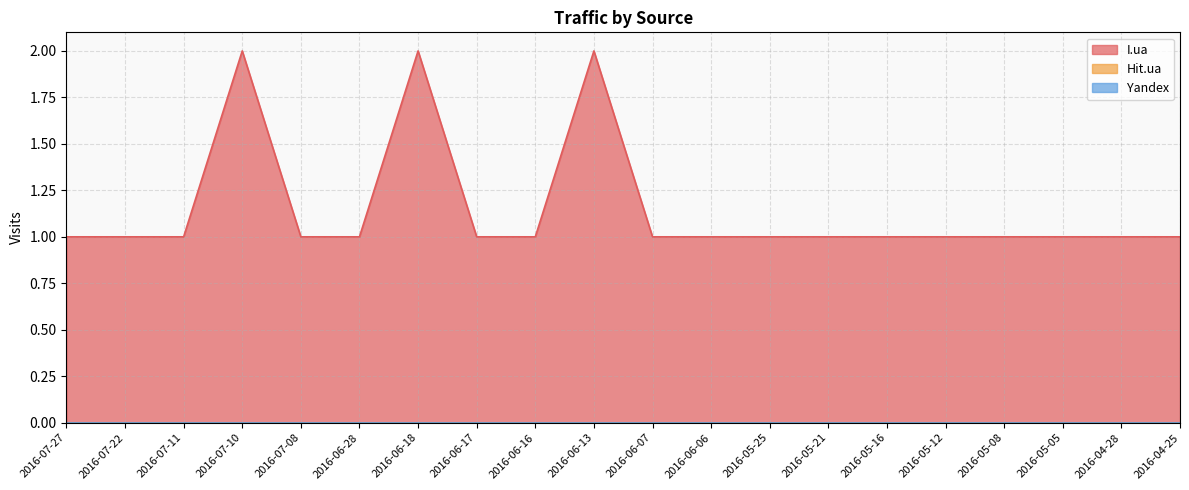

Rank the series at 2016-05-05 from lowest to highest value.

Hit.ua, Yandex, I.ua